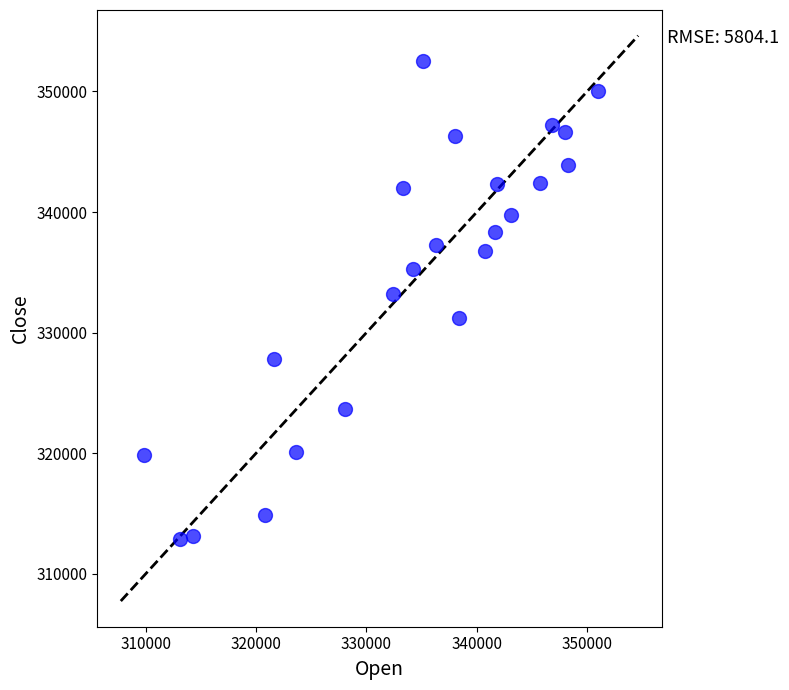

What is the range of X values (max minus min)?

41085